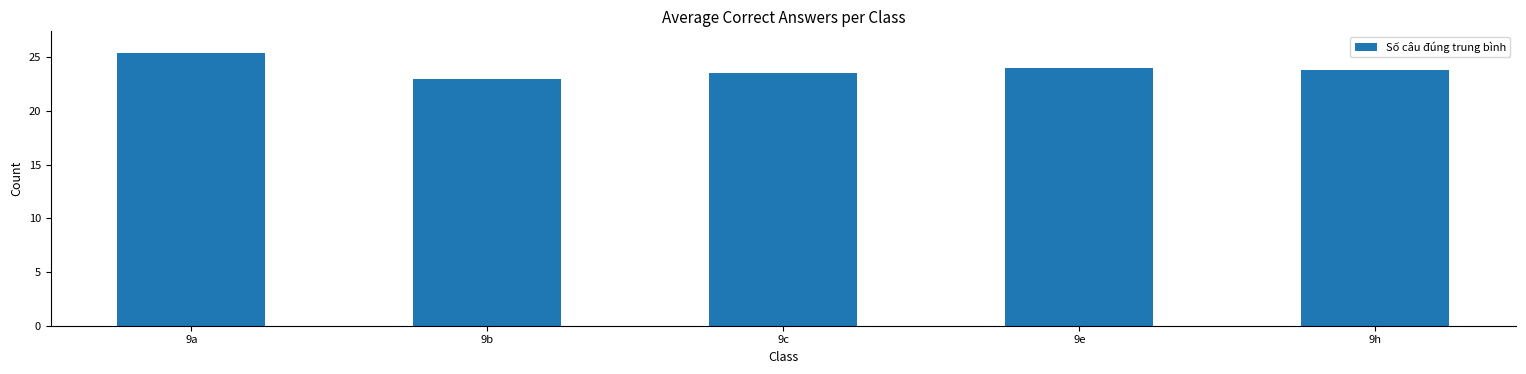

What is the sum of the values at 9b and 9e?

47.0